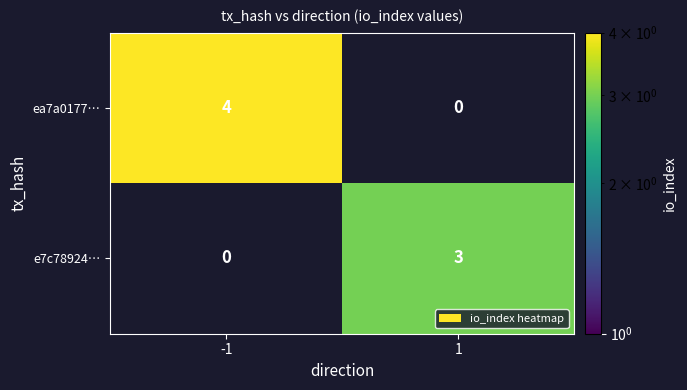

Reading left to right, extract all data points from this chart.

ea7a0177…: 4	0
e7c78924…: 0	3